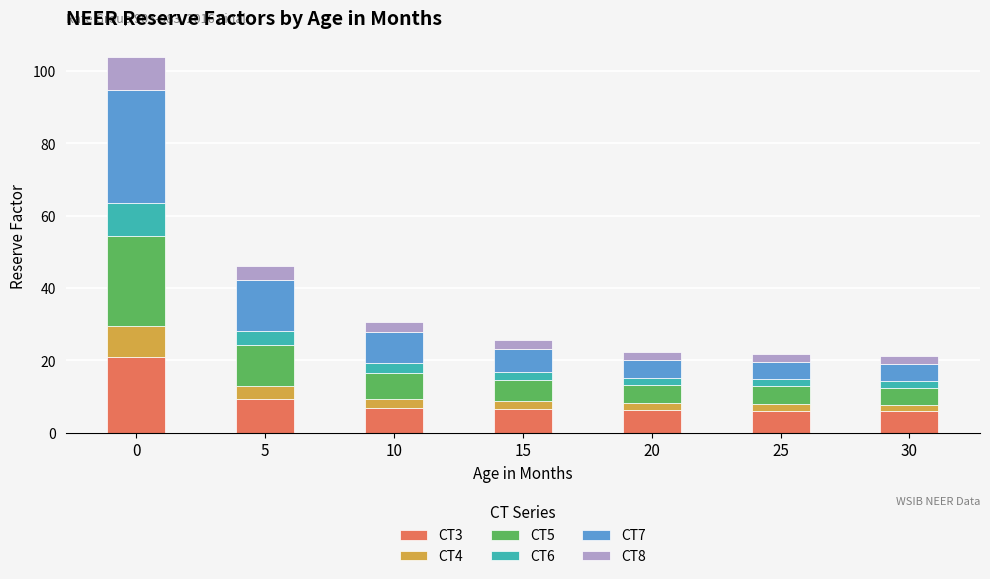

True or false: CT3 has a value of 6.1 at 25.

True